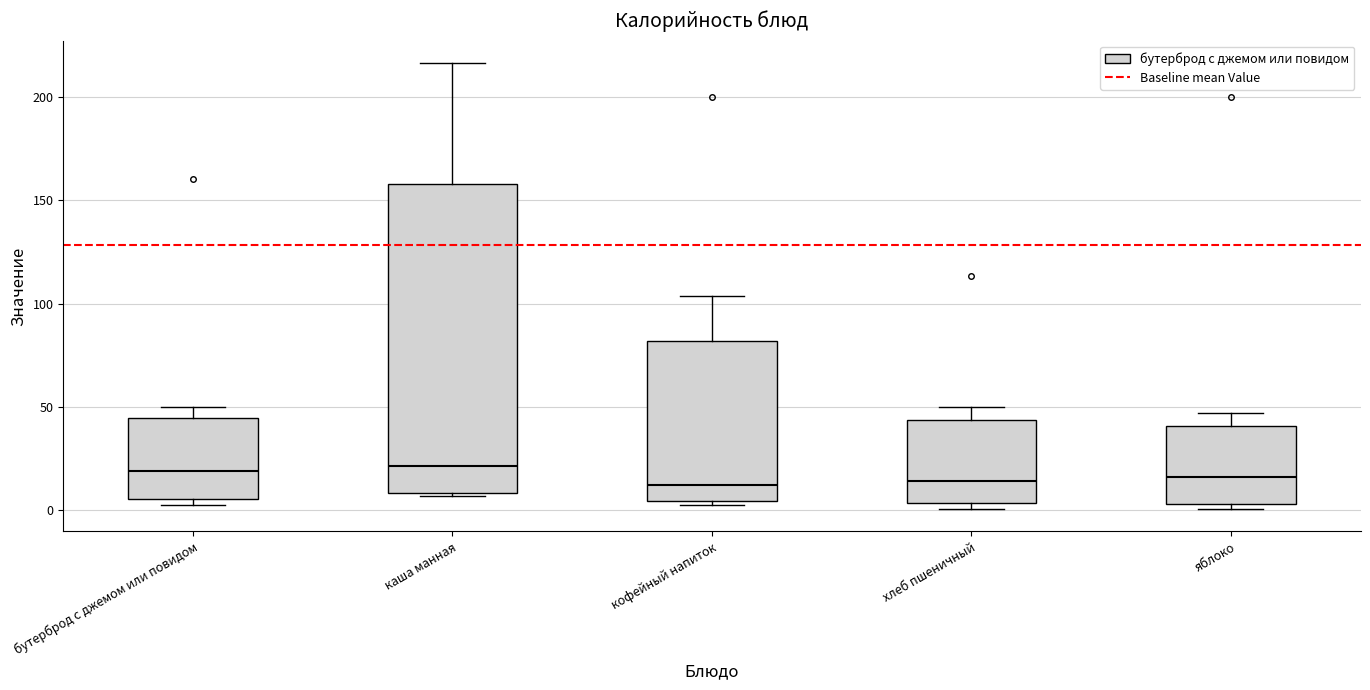

Where does the upper whisker of the box for бутерброд с джемом или повидом end on the y-axis? The values are not printed on the chart, so give them approximately, as read against the axis.

50